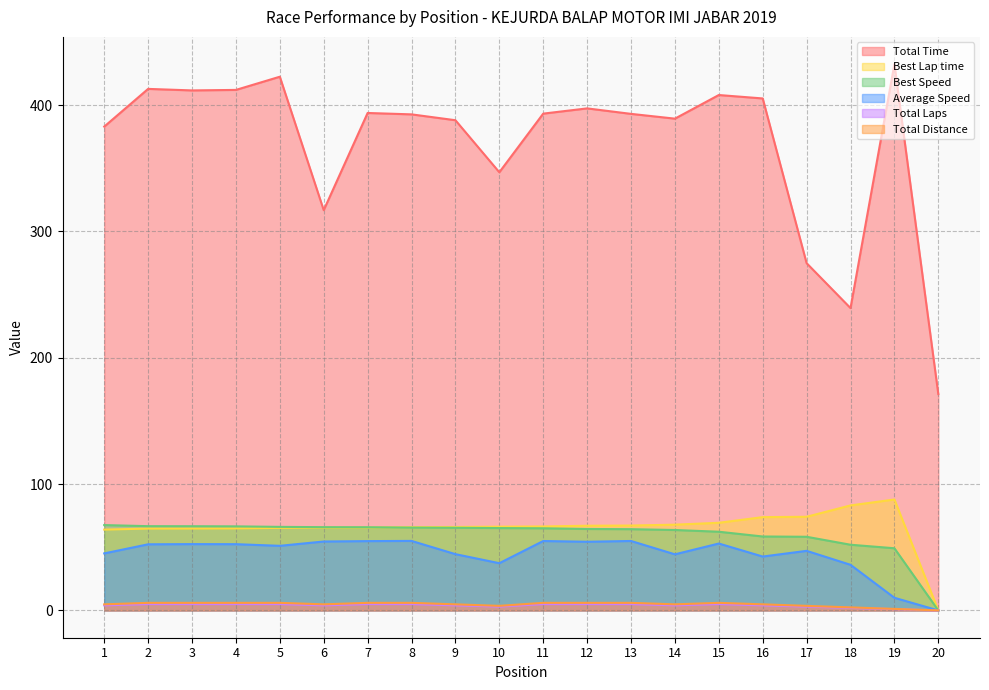

How many distinct data groups are displayed?

6